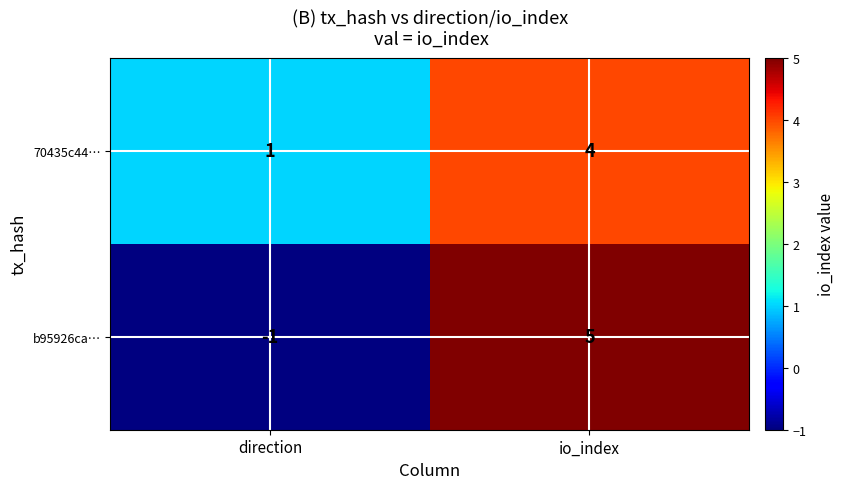

The 70435c44… series shows 1 at direction. True or false?

True